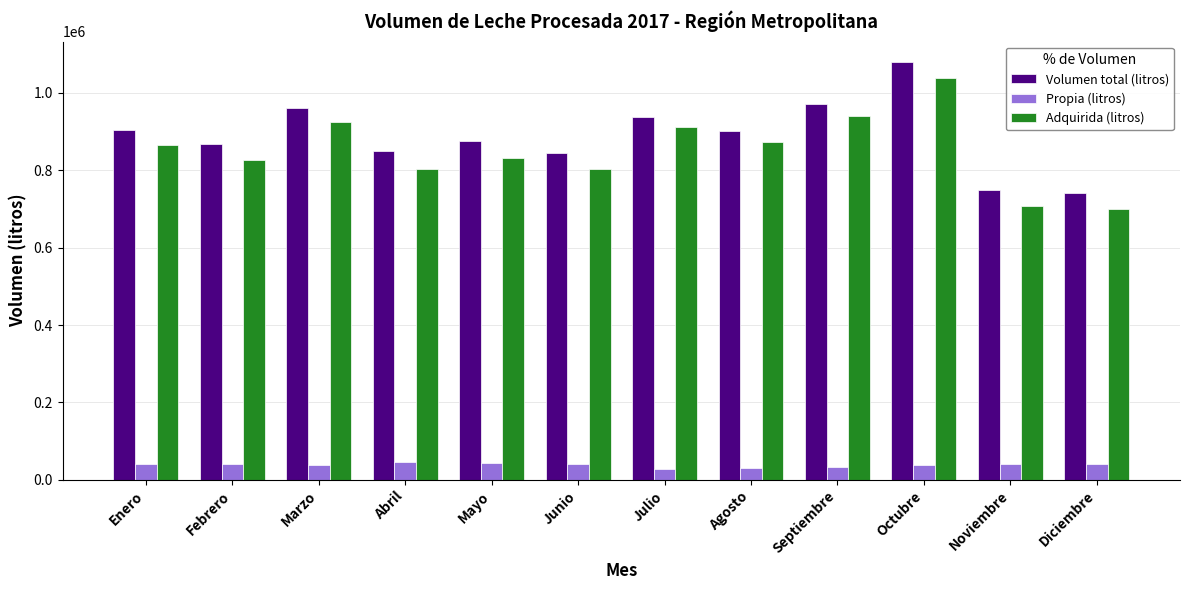

At how many categories does at least one series exceed 855863?

8